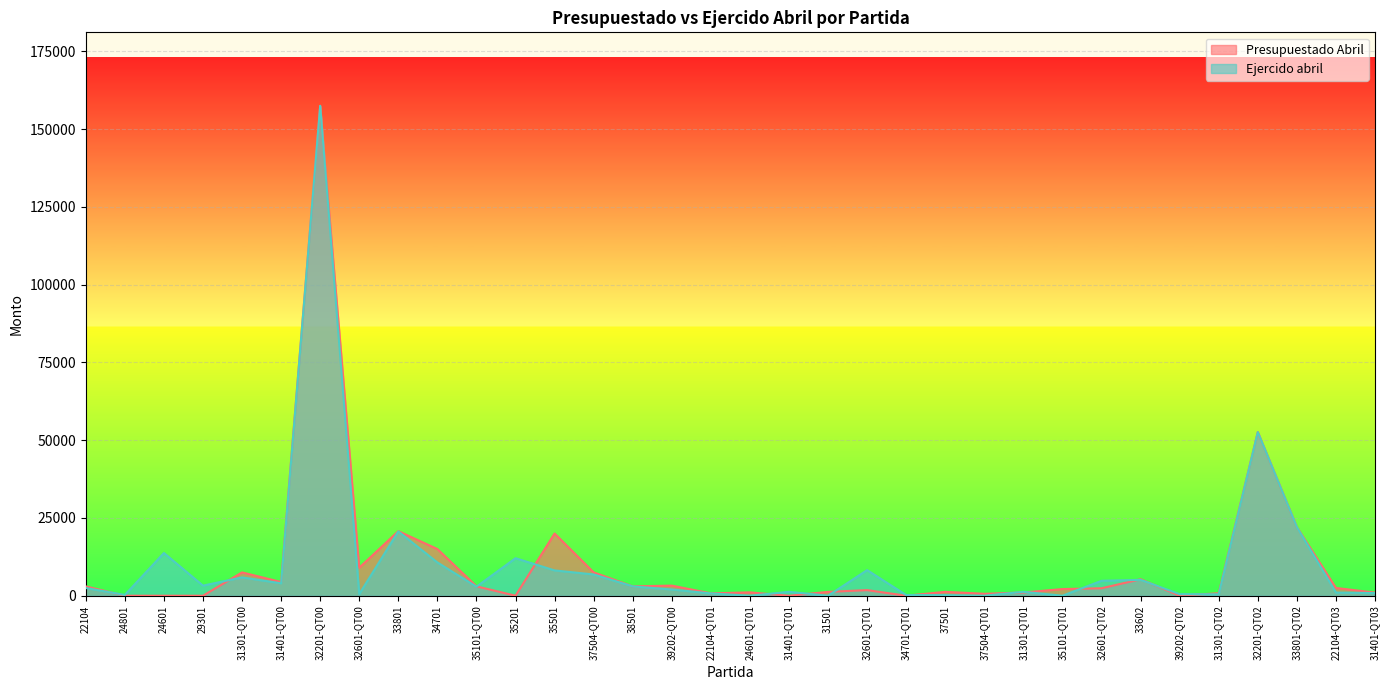

How many data points in Ejercido abril are above 2900?

16